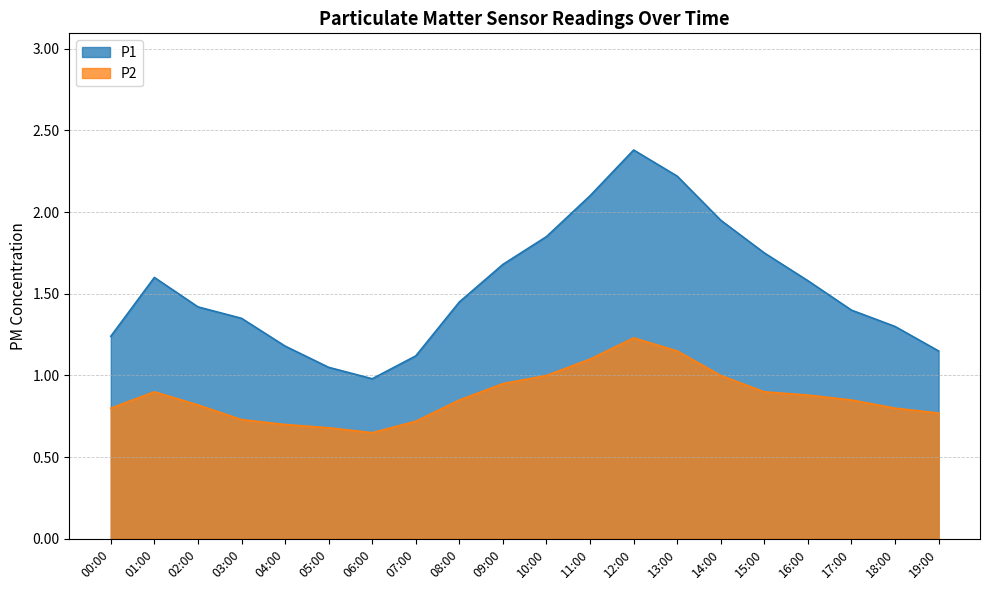

What is the lowest value of the P1 series?

1.0